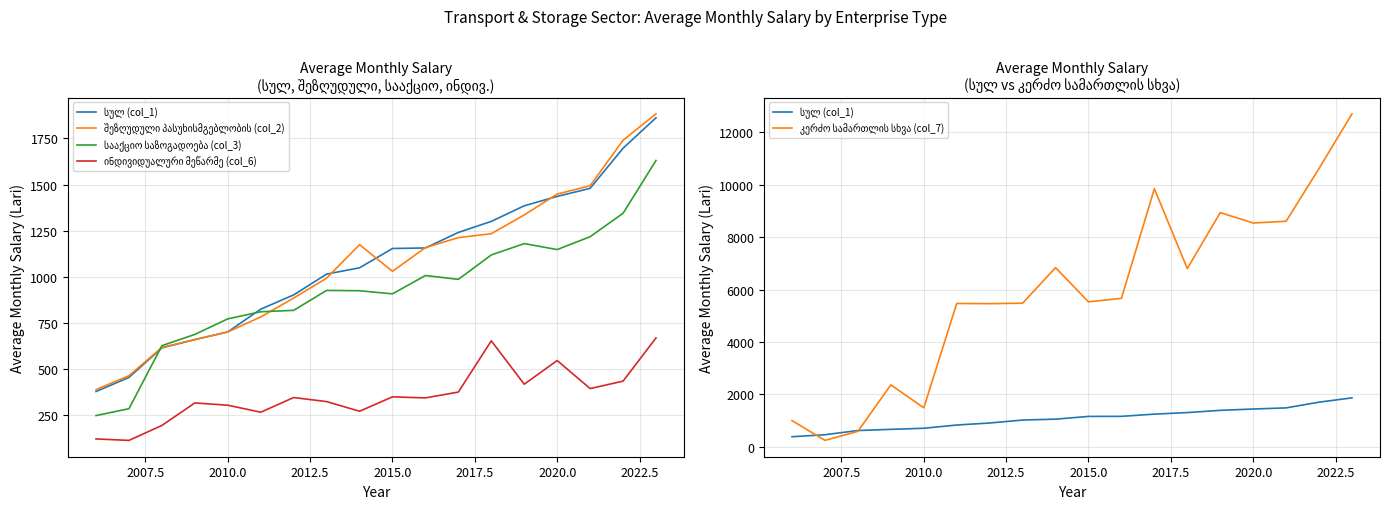

Rank the series by their maximum value, from lowest to highest.

ინდივიდუალური მეწარმე (col_6), სააქციო საზოგადოება (col_3), სულ (col_1), შეზღუდული პასუხისმგებლობის (col_2), კერძო სამართლის სხვა (col_7)